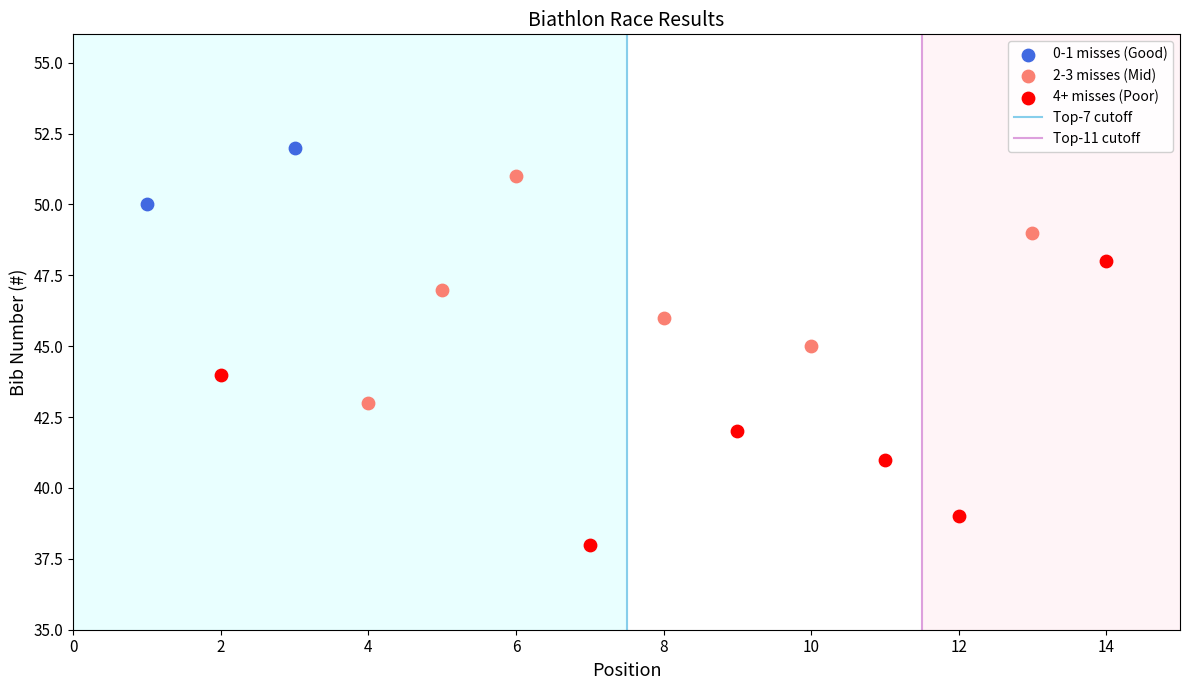

Which series contains the lowest Y value?

4+ misses (Poor)